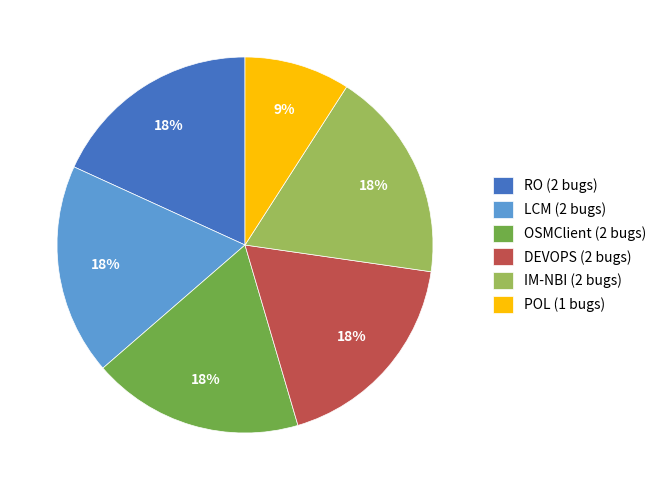

Approximately how many times larger is the value at RO (2 bugs) compared to LCM (2 bugs)?

1.0